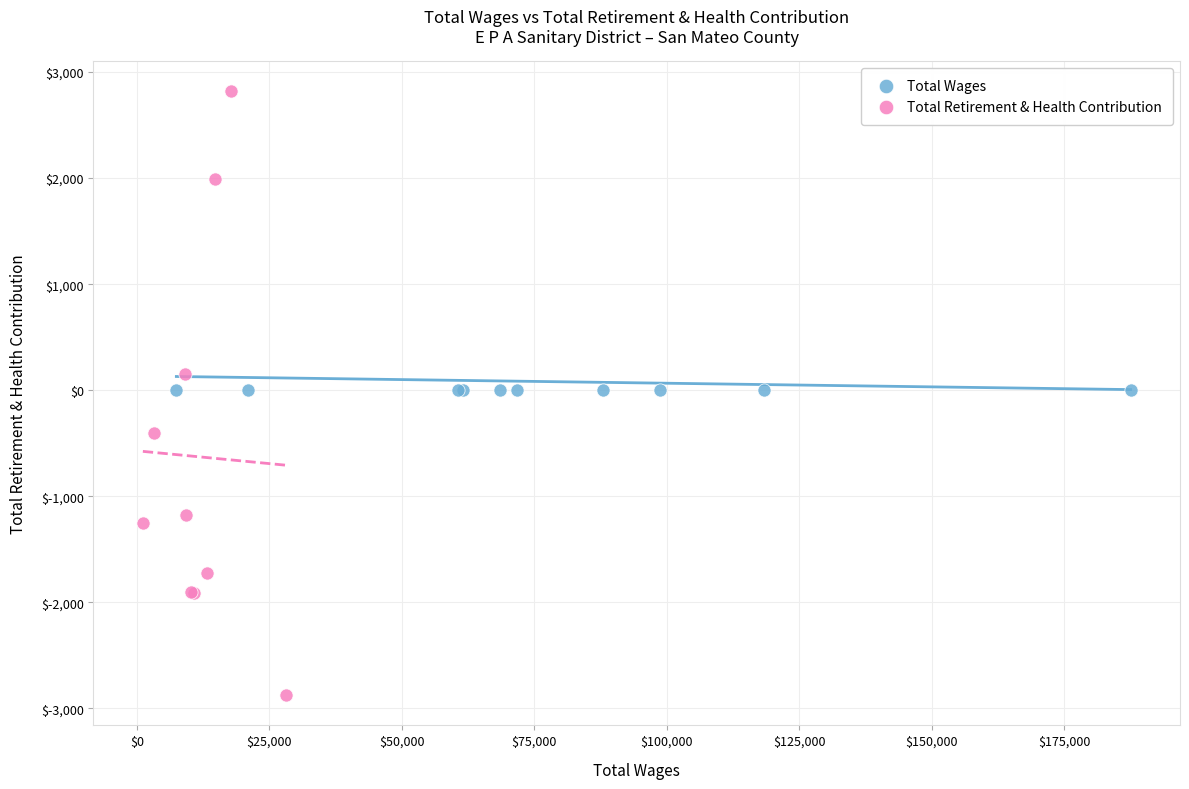

Which series contains the lowest Y value?

Total Retirement & Health Contribution